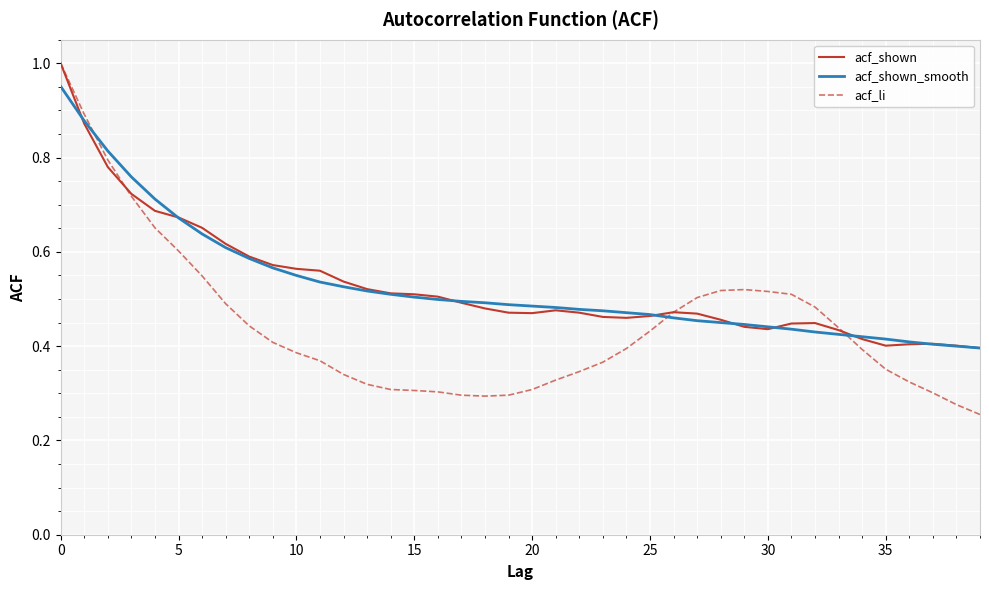

Which series has the largest range (max minus min)?

acf_li